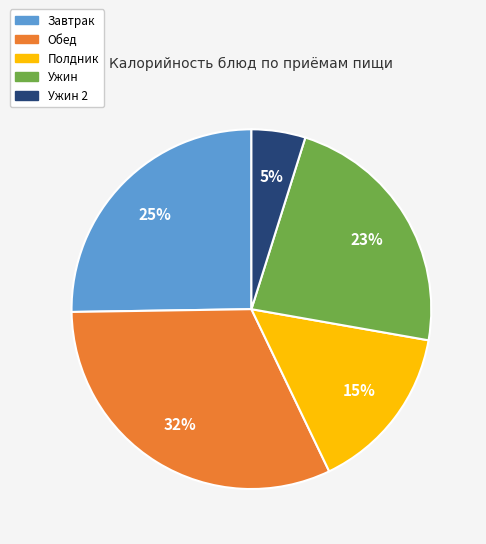

To the nearest percent, what is the difference between the largest and smallest slice percentages?

27%